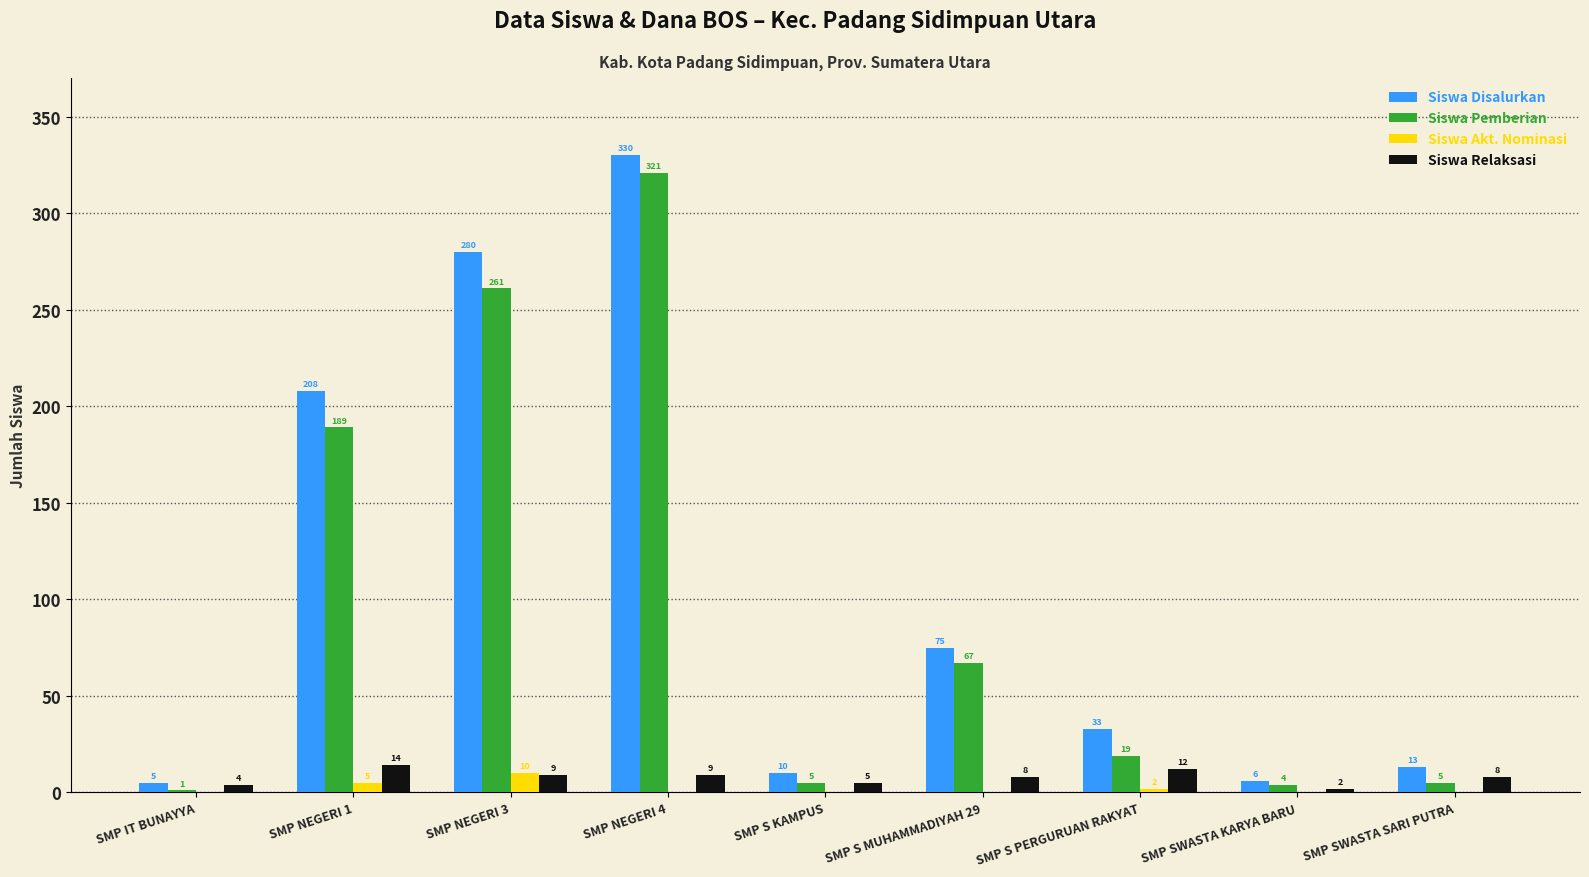

True or false: Siswa Relaksasi has a value of 9 at SMP NEGERI 4.

True